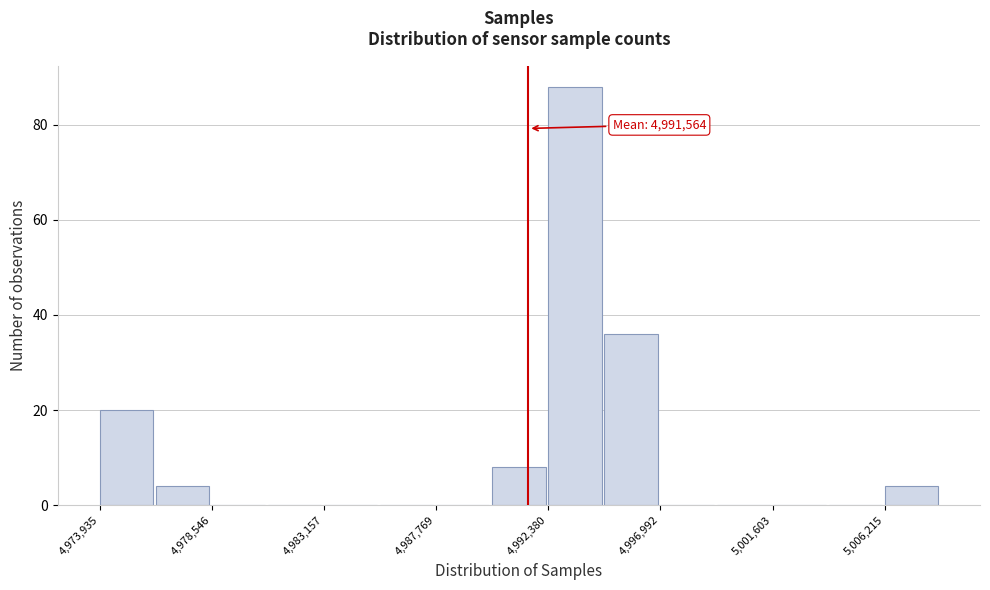

Which range on the x-axis has the tallest bar?

4992500 to 4994500